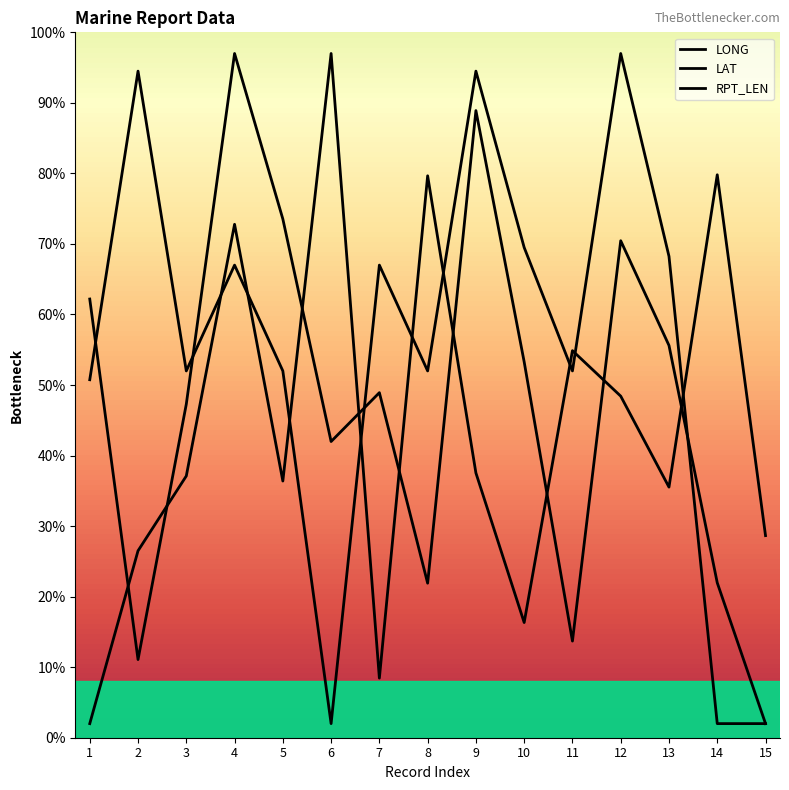

The value of RPT_LEN at 7 is 45.5. True or false?

False